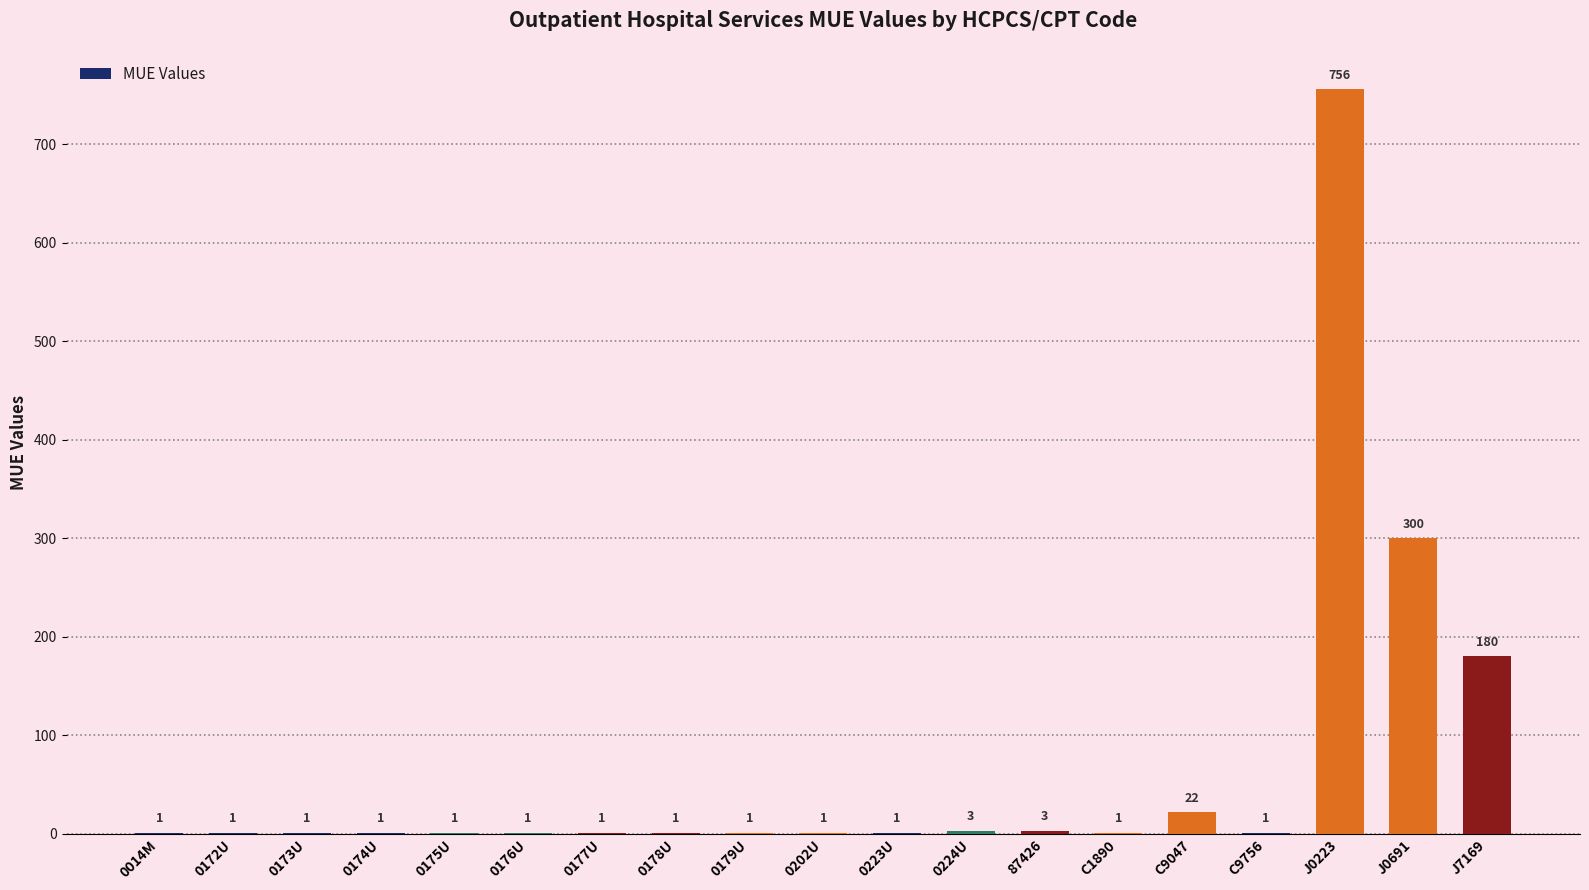

Approximately how many times larger is the value at 0179U compared to 0174U?

1.0